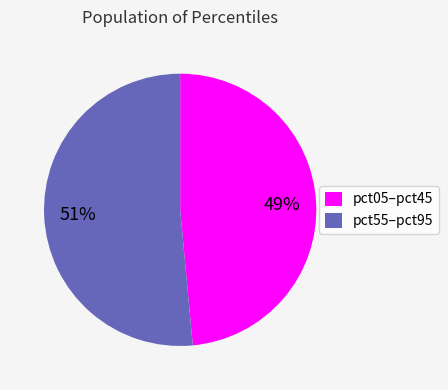

Combined, do pct55–pct95 and pct05–pct45 account for over 50%?

Yes